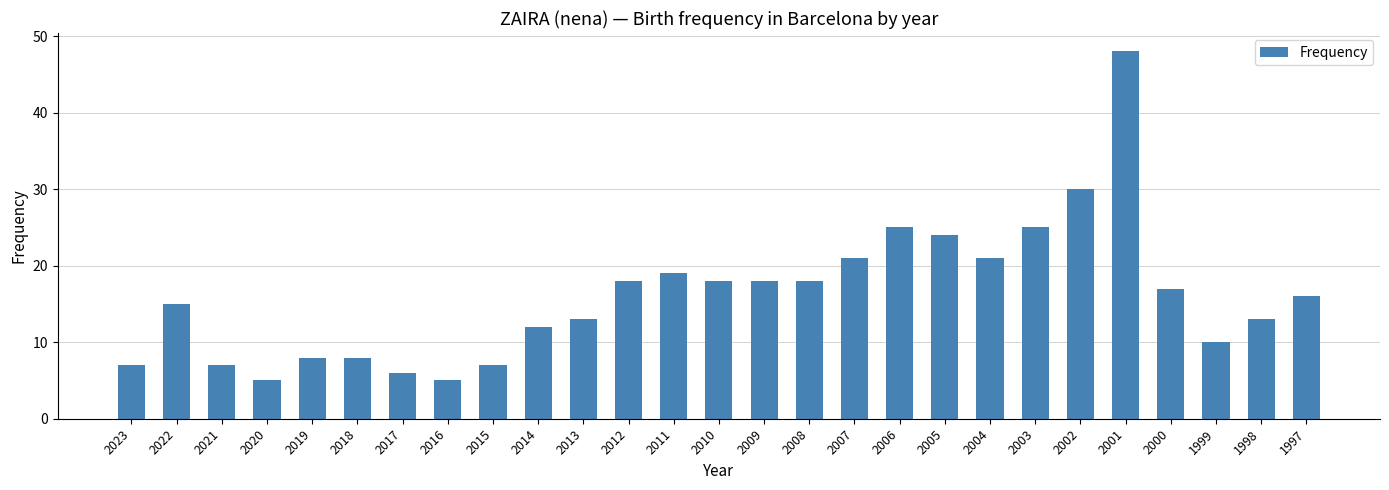

Is it true that the value at 2005 is 43?

False